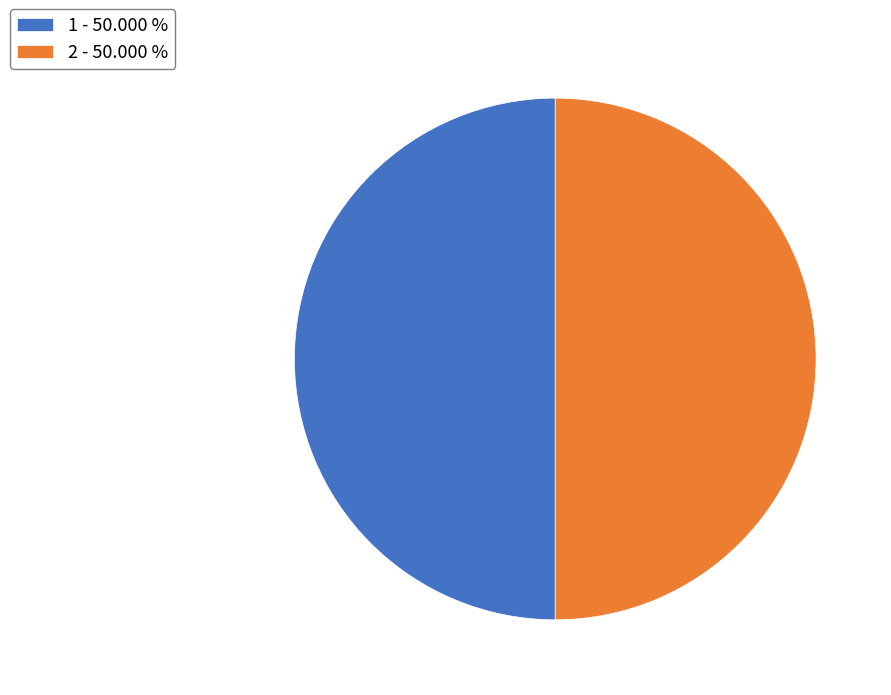

Combined, do 2 - 50.000 % and 1 - 50.000 % account for over 50%?

Yes